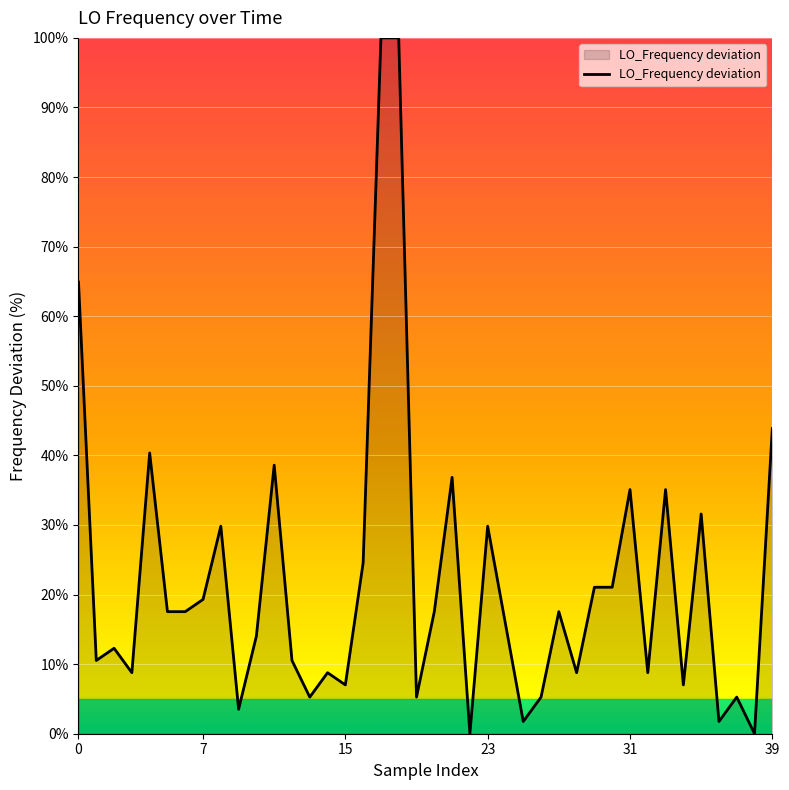

What is the difference between the maximum and minimum values?

100.0